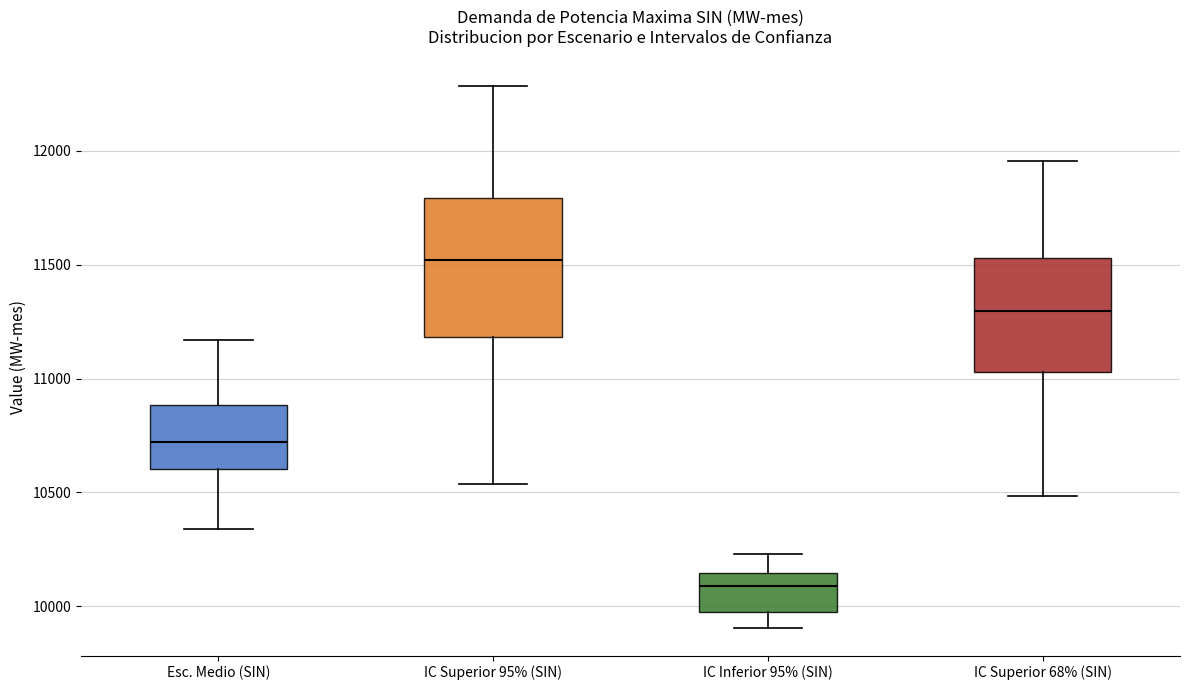

Where does the lower whisker of the box for IC Superior 68% (SIN) end on the y-axis? The values are not printed on the chart, so give them approximately, as read against the axis.

10500